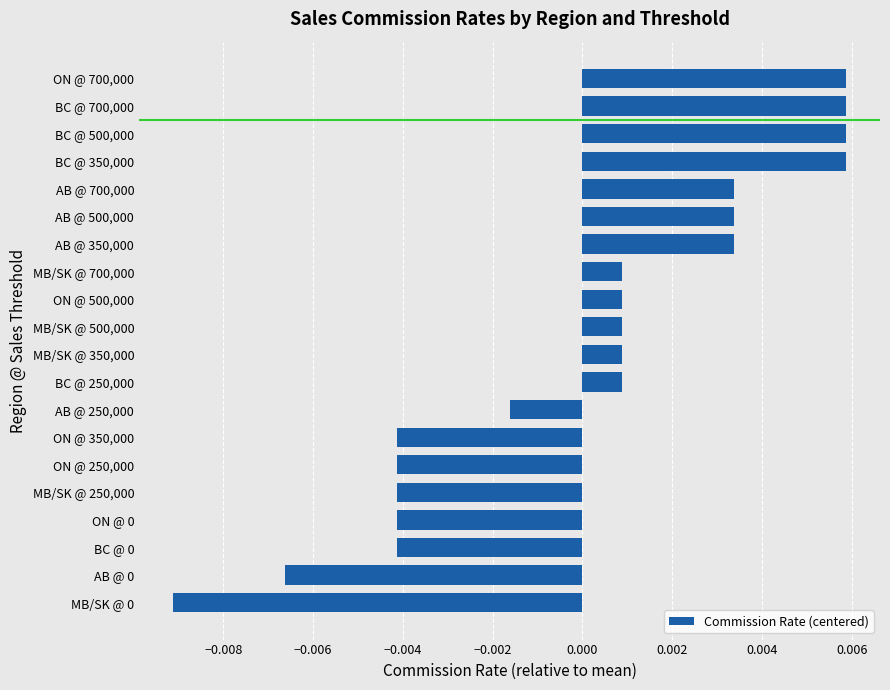

Between AB @ 700,000 and BC @ 500,000, which is larger?

BC @ 500,000